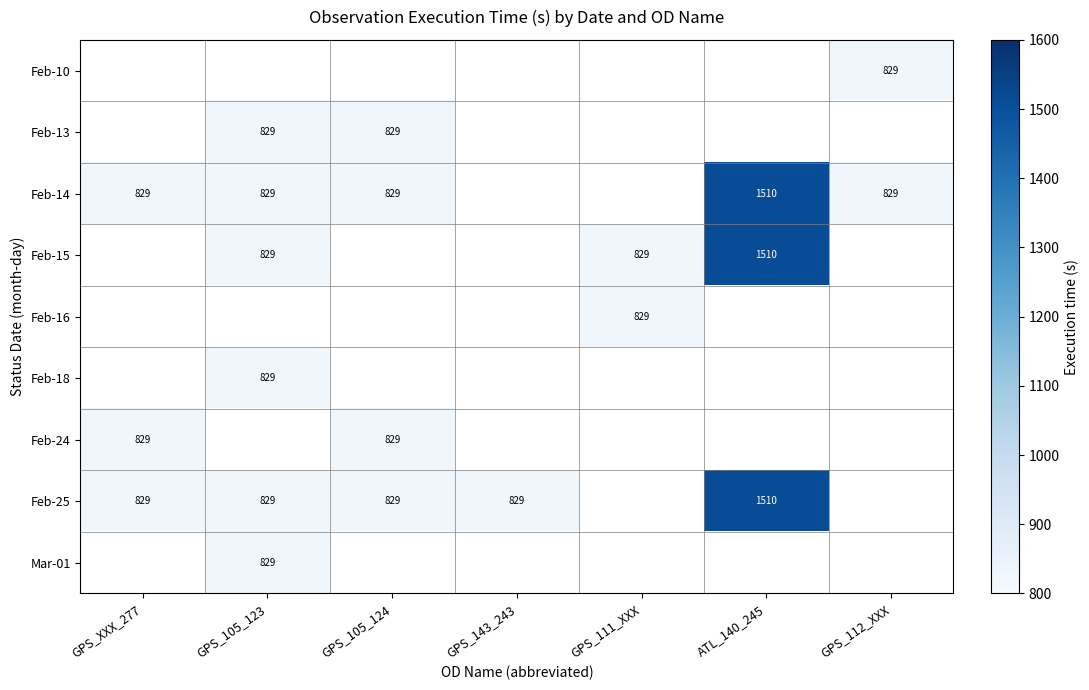

Which has a higher value, GPS_XXX_277 or GPS_105_123?

GPS_105_123